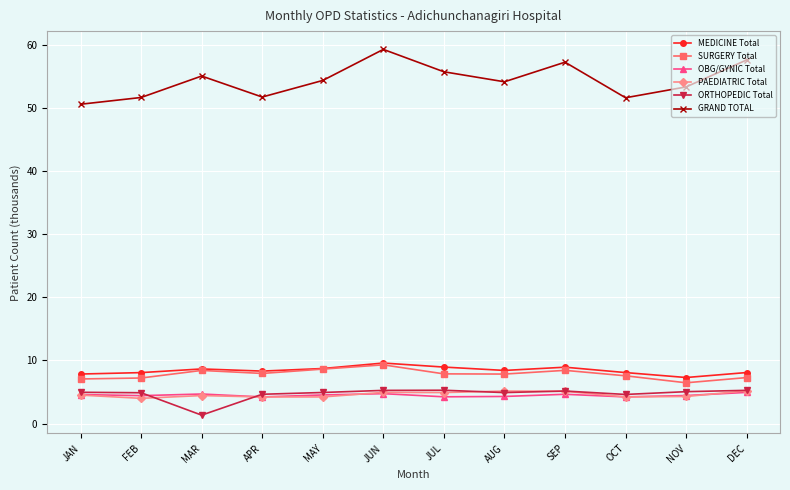

Which series has the widest spread of values?

GRAND TOTAL